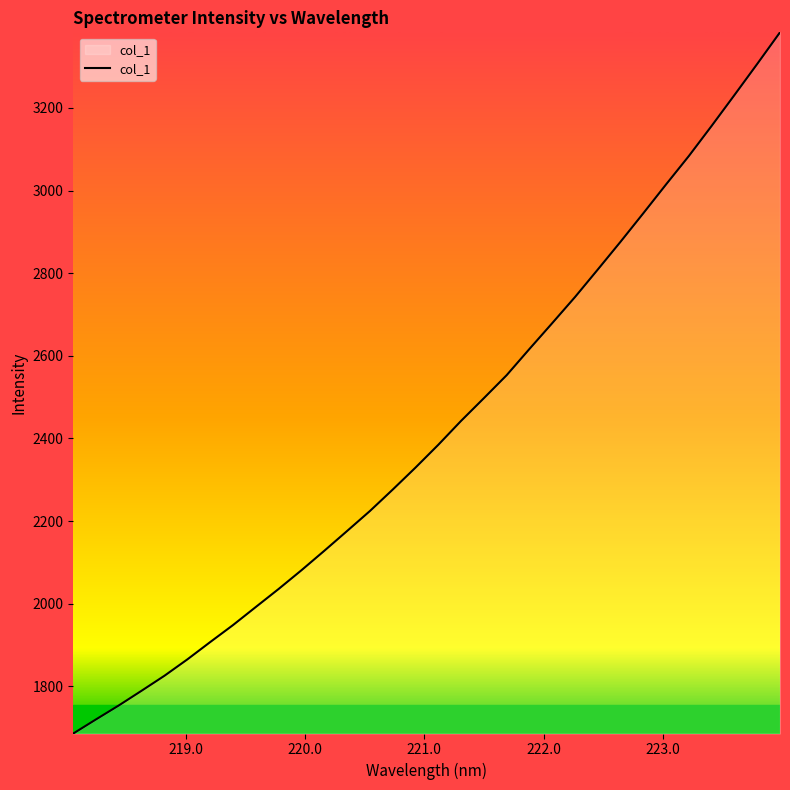

What is the difference between the maximum and minimum values?

1697.1